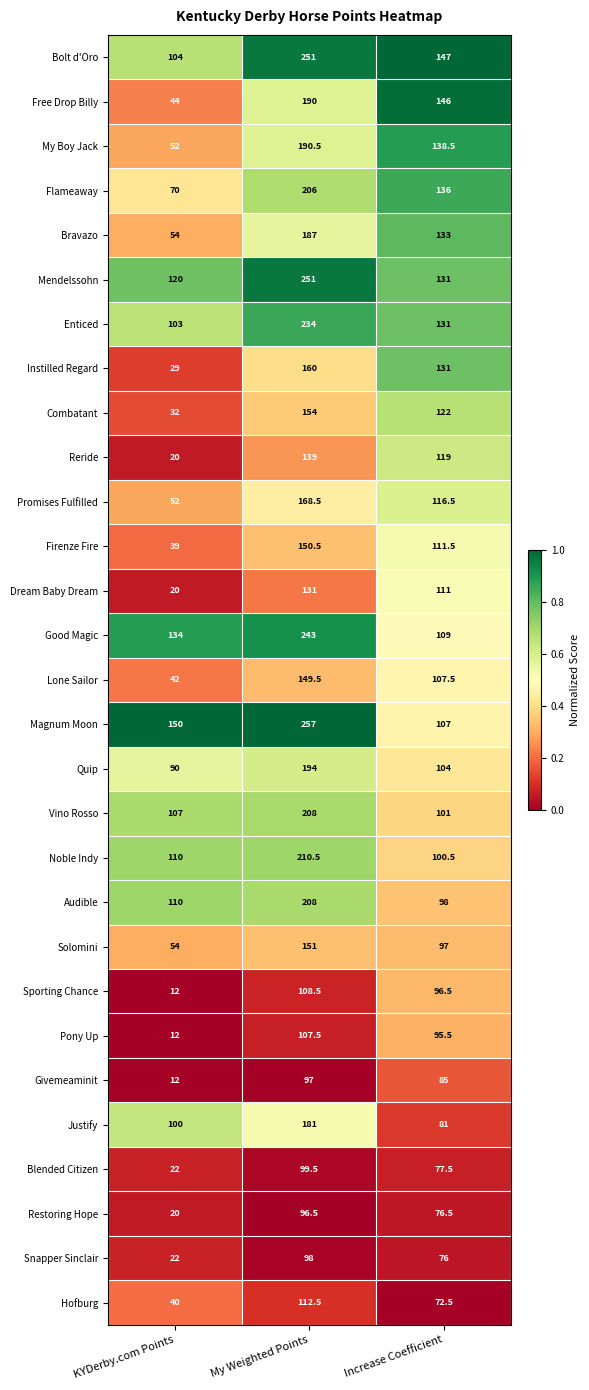

What is the total value across all series at My Weighted Points?

4934.0